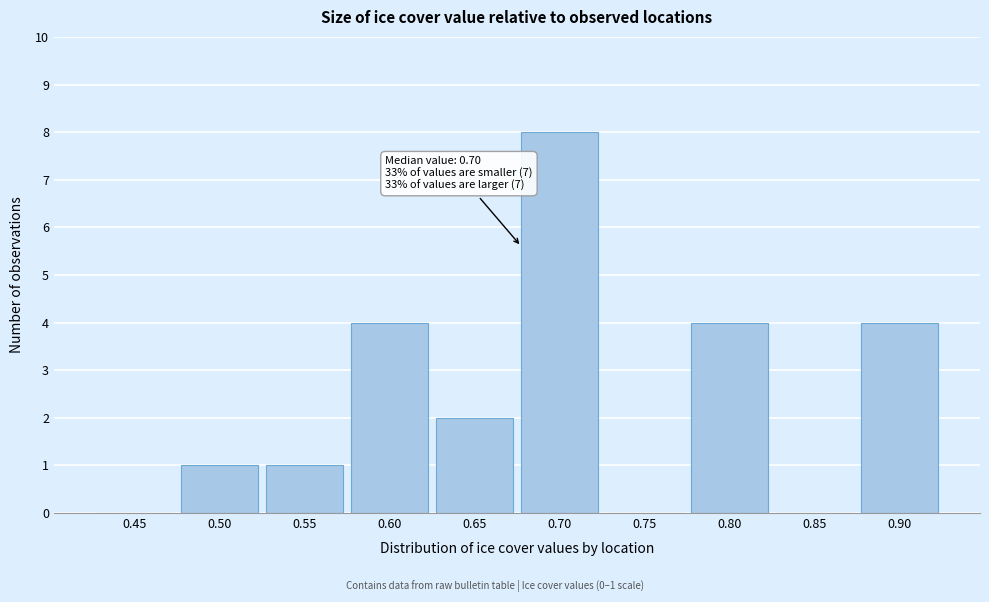

Reading left to right, what are all the values shown in this chart?

0.45=0	0.50=1	0.55=1	0.60=4	0.65=2	0.70=8	0.75=0	0.80=4	0.85=0	0.90=4